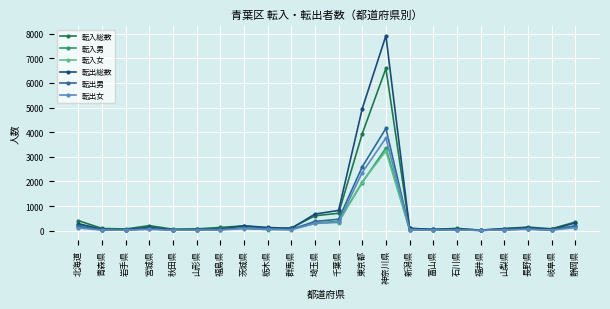

What is the average value of the 転出男 series?

395